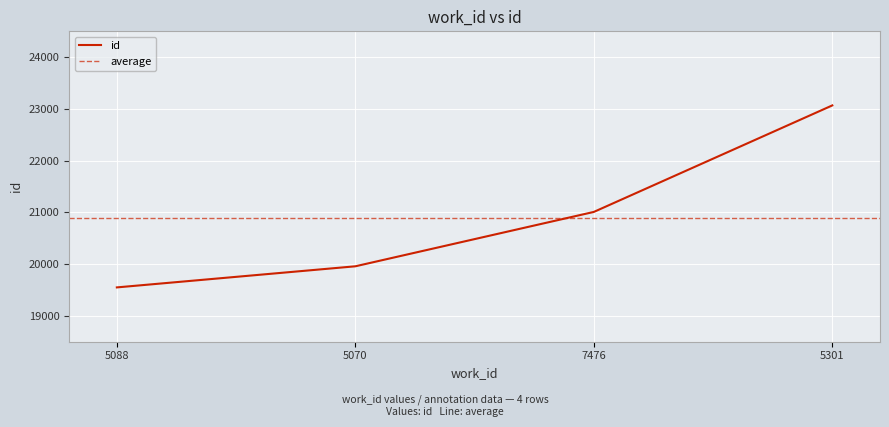

Which category has the lowest value across all series?

5088